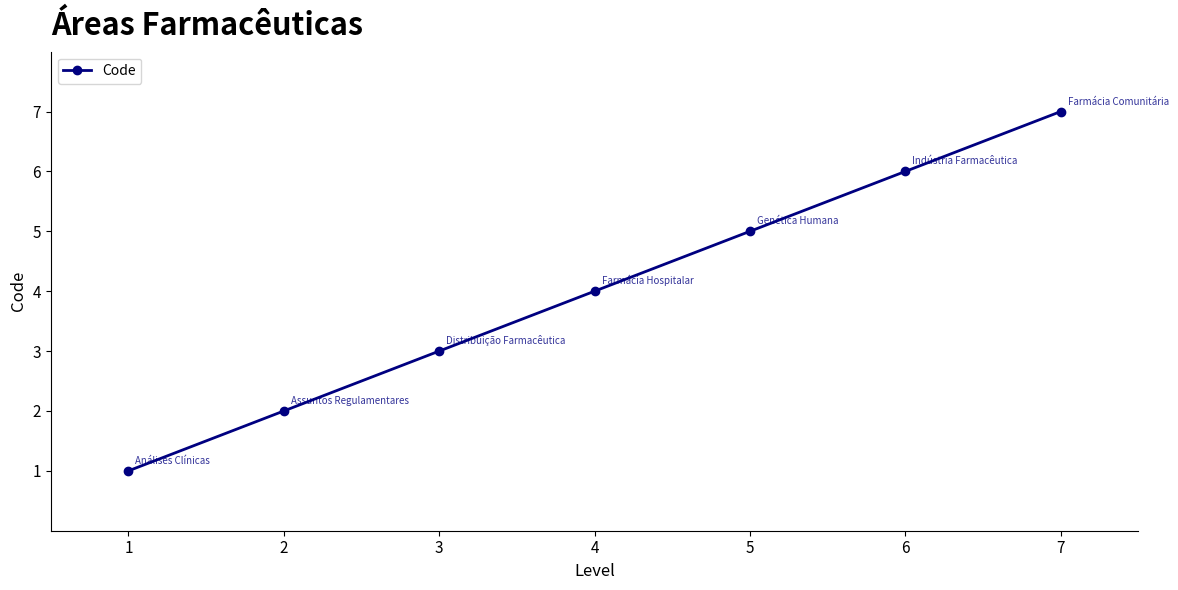

What is the value of the 6th point from the left?

6